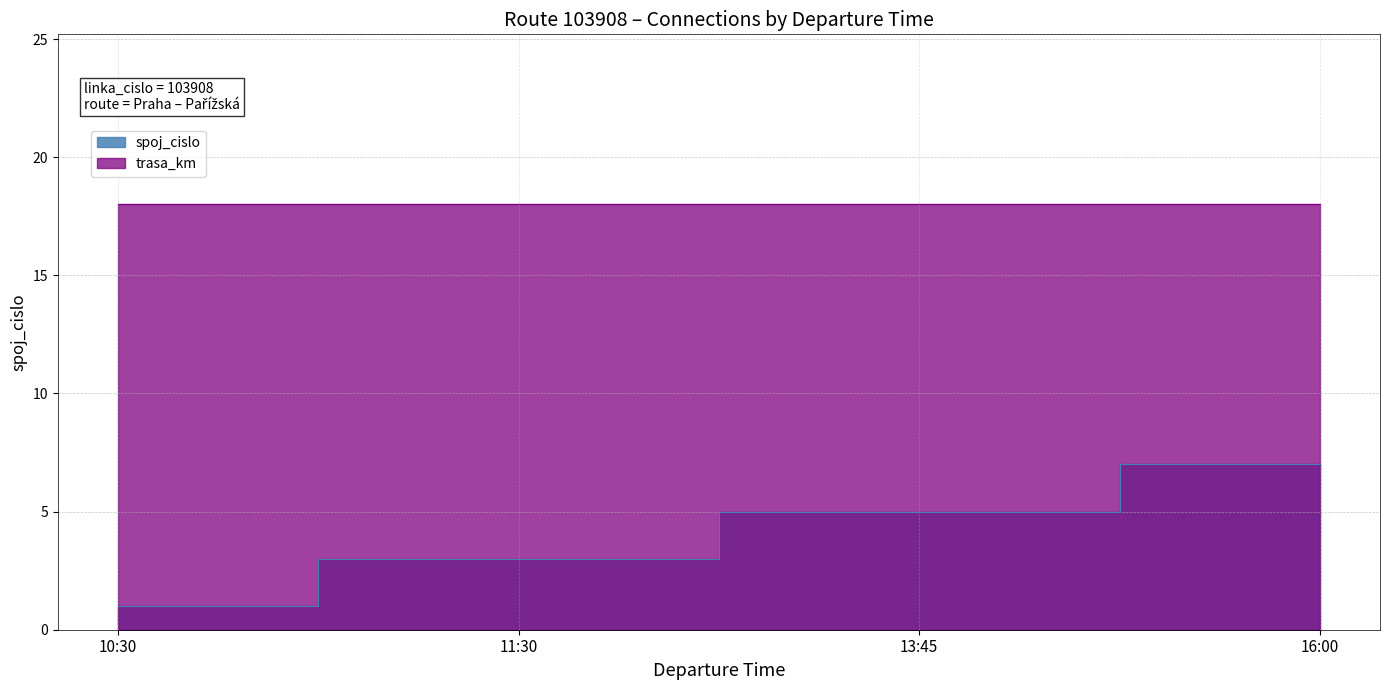

What position from the right is 11:30?

3